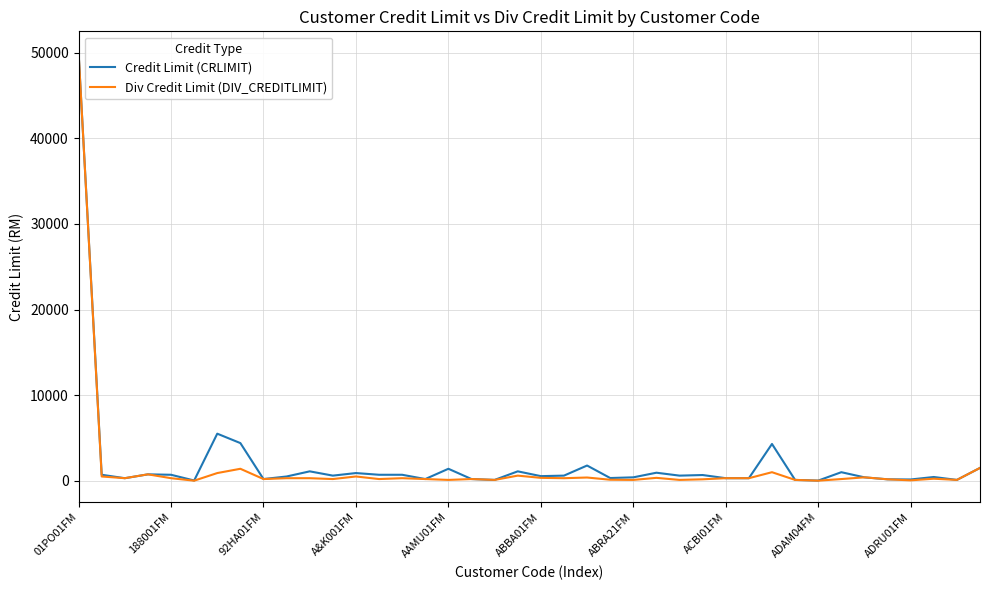

What is the maximum value shown in the chart?

50000